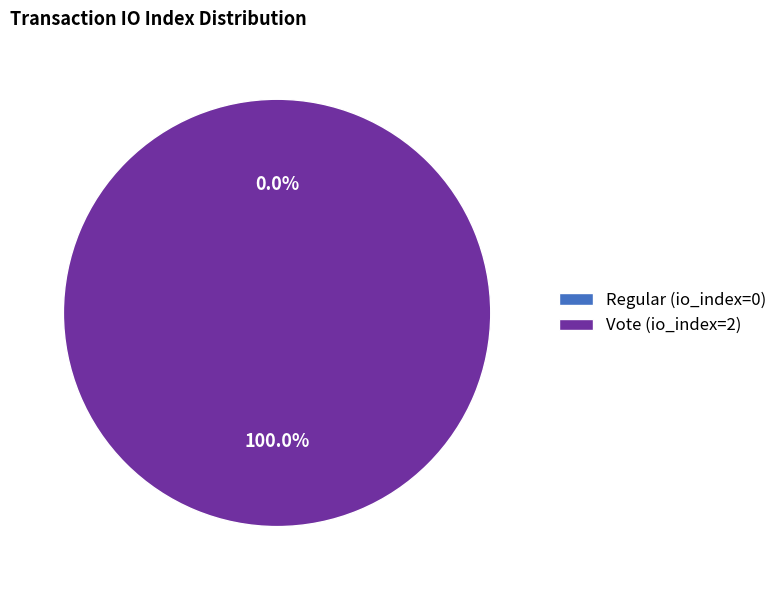

Is Vote (io_index=2) the majority of the pie?

Yes